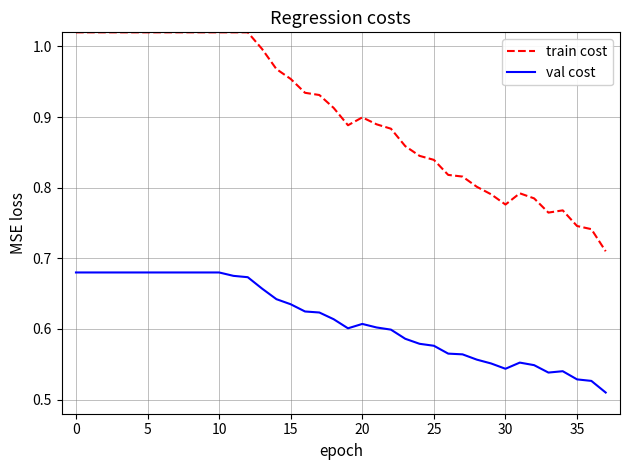

Which series has the largest range (max minus min)?

train cost